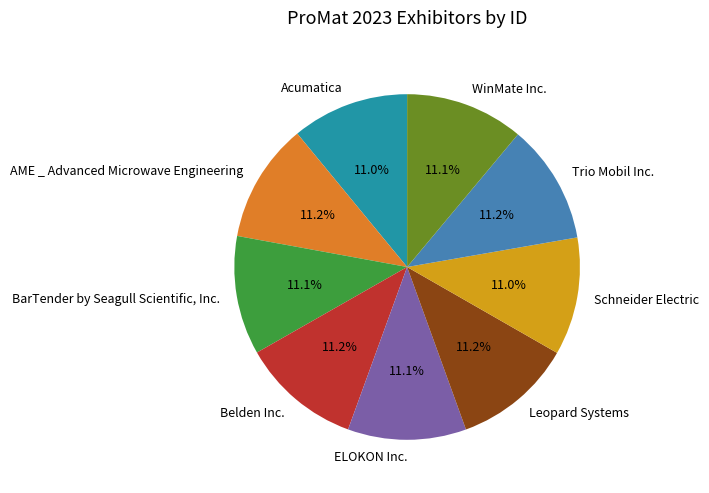

Does Trio Mobil Inc. account for over 50% of the chart?

No